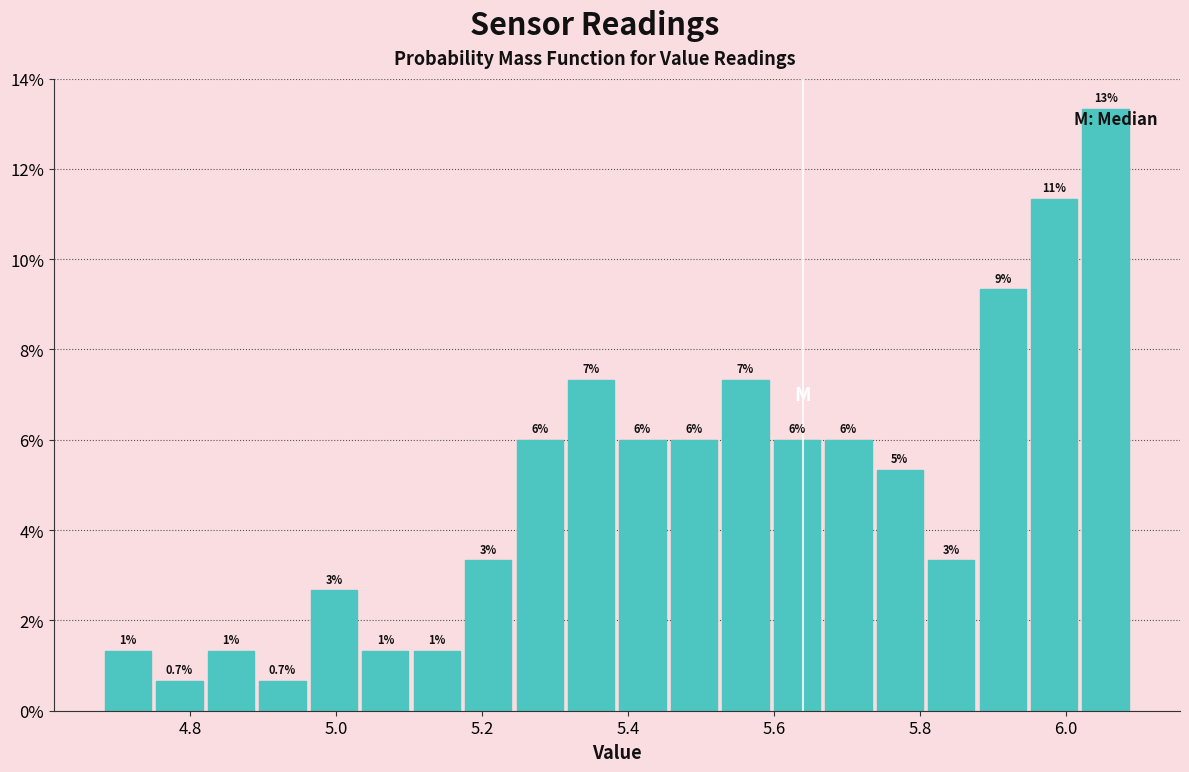

Around what value on the x-axis is the tallest bar? Give the approximate position of its centre, as read against the axis.

6.06